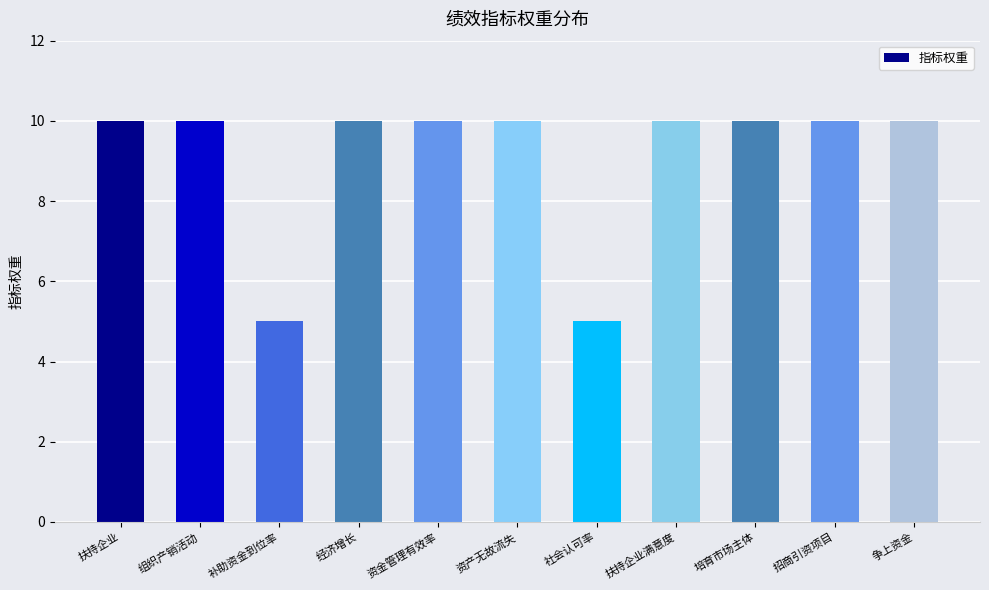

Is it true that the value at 经济增长 is 10?

True